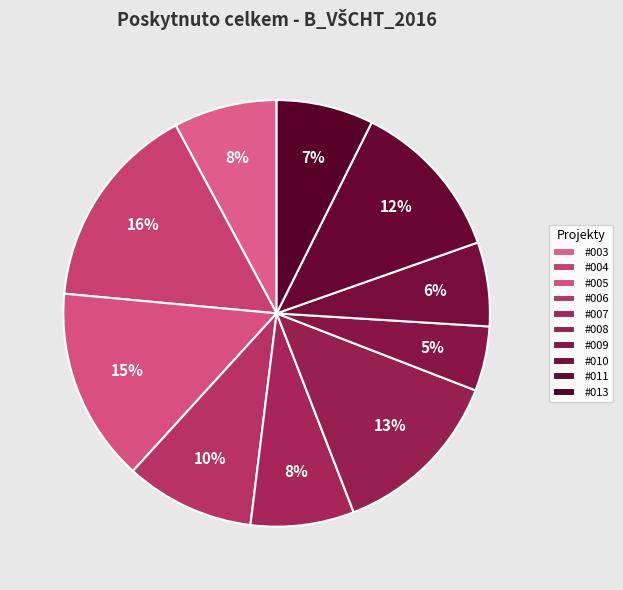

How many slices are in this pie chart?

10